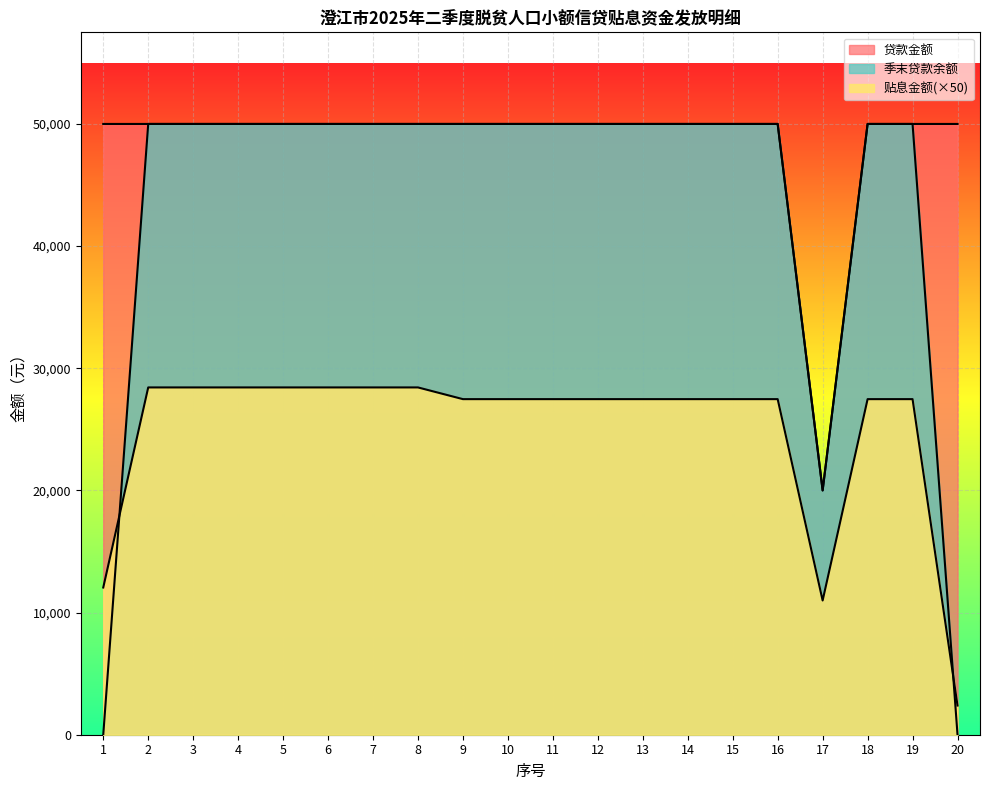

Which has a higher value, 12 or 20?

12